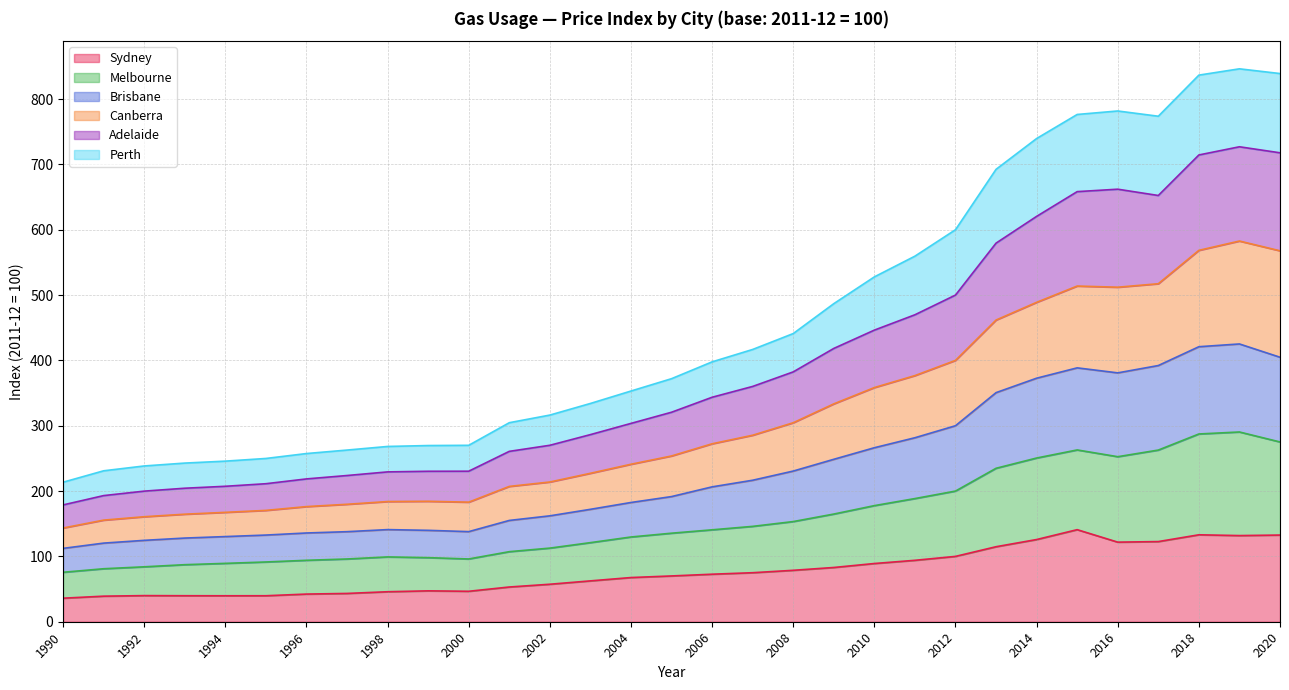

Where does the Brisbane series first go above 191?

2005